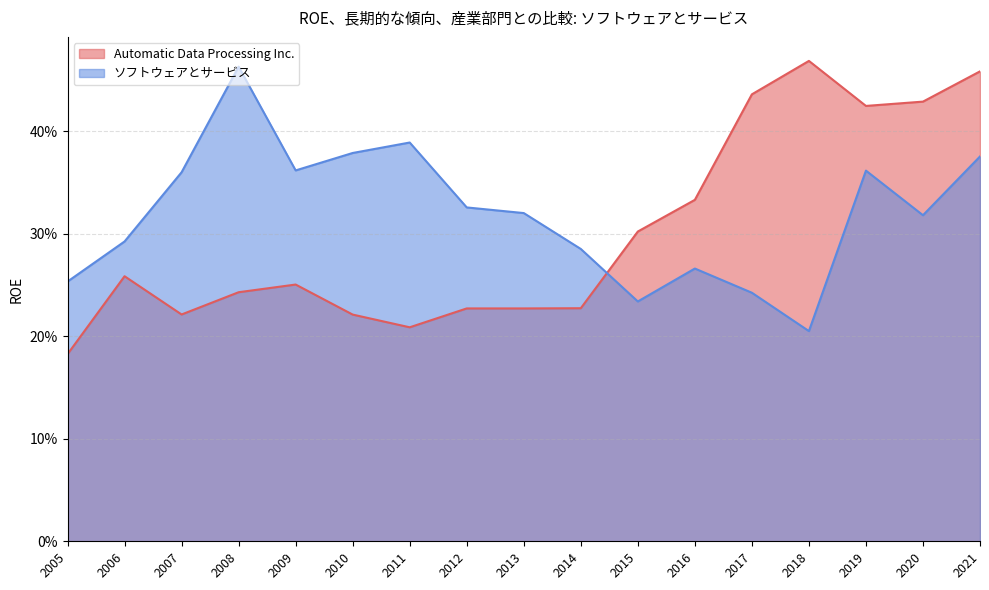

At which category is the sum across all series the highest?

2021